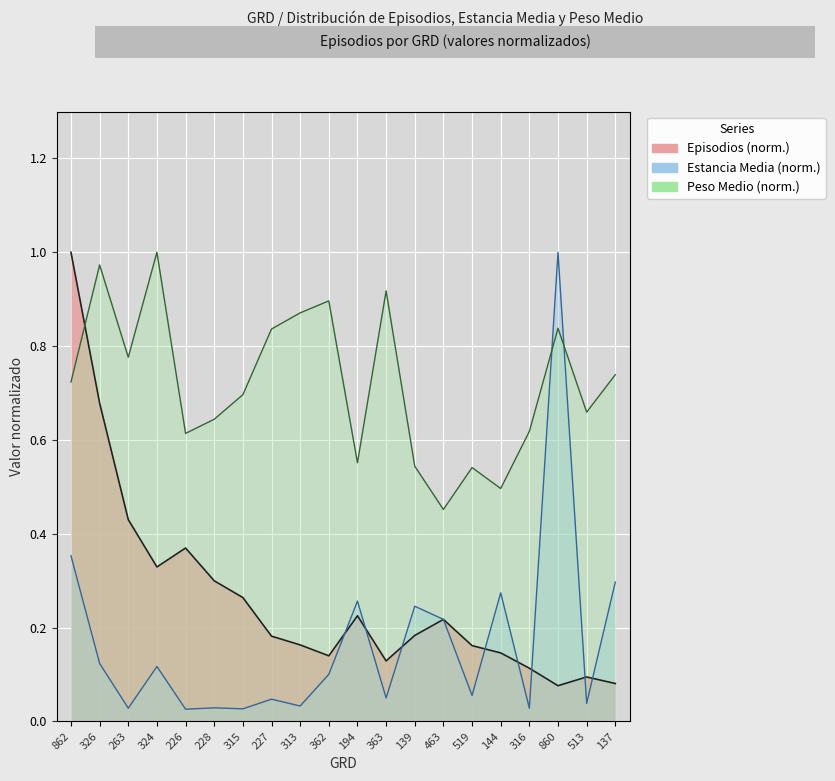

Reading right to left, transcribe all the data shown in this chart.

Episodios: 0.1	0.1	0.1	0.1	0.1	0.2	0.2	0.2	0.1	0.2	0.1	0.2	0.2	0.3	0.3	0.4	0.3	0.4	0.7	1.0
Estancia Media: 0.3	0.0	1.0	0.0	0.3	0.1	0.2	0.2	0.0	0.3	0.1	0.0	0.0	0.0	0.0	0.0	0.1	0.0	0.1	0.4
Peso Medio: 0.7	0.7	0.8	0.6	0.5	0.5	0.5	0.5	0.9	0.6	0.9	0.9	0.8	0.7	0.6	0.6	1.0	0.8	1.0	0.7